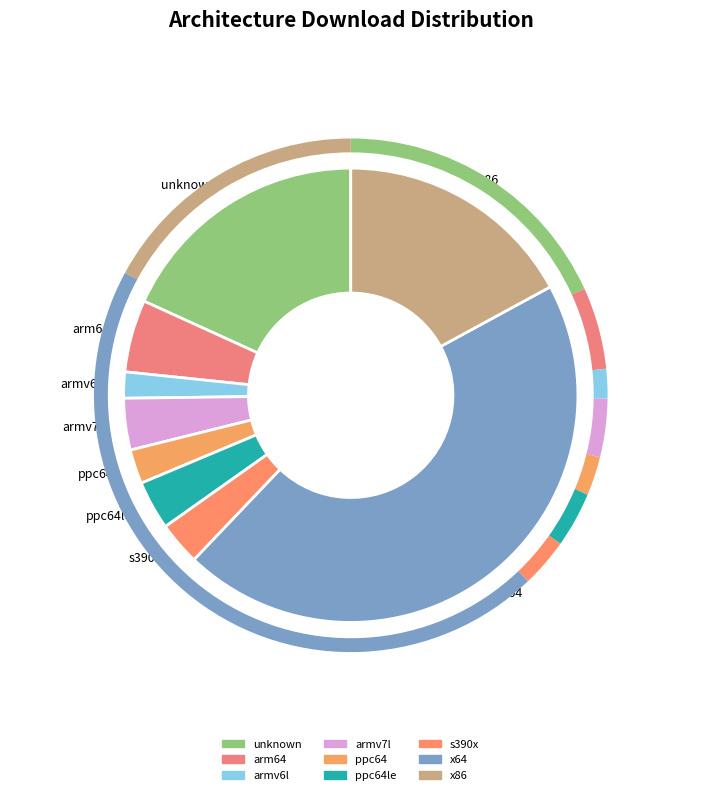

Which category has the biggest portion of the pie?

x64